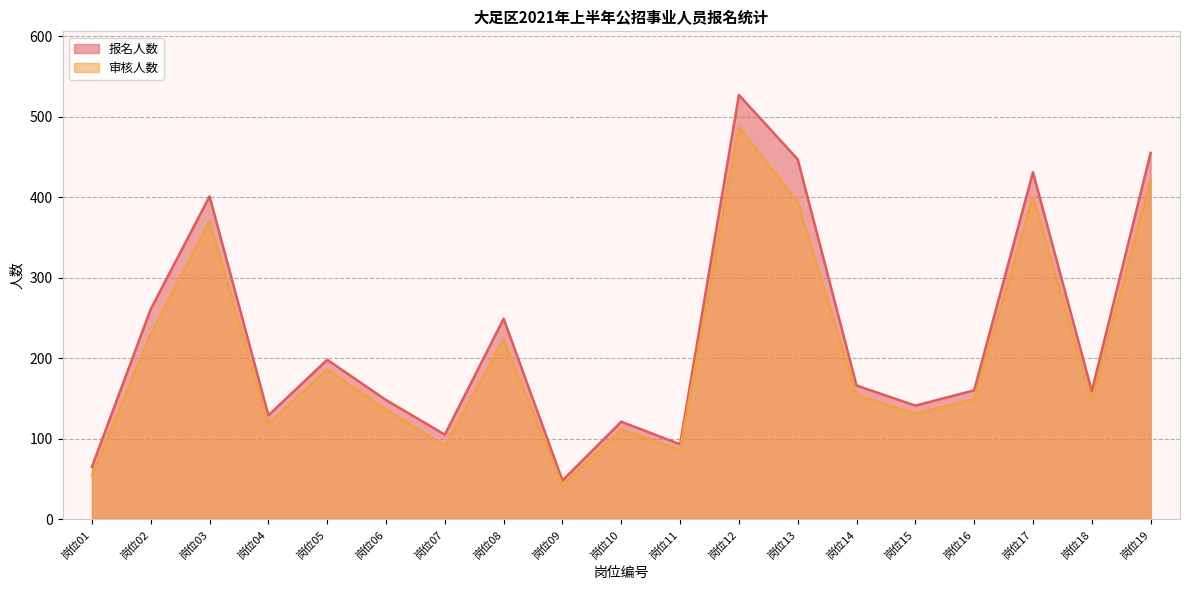

At which label is 审核人数 closest to 264?

岗位02